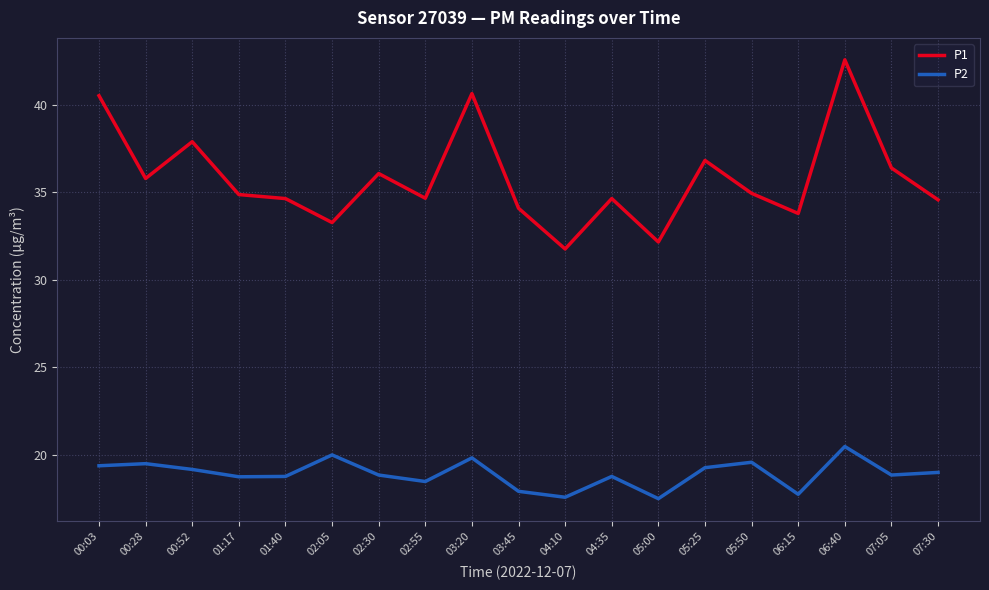

What is the difference between the second highest and second lowest values in the P2 series?

2.4